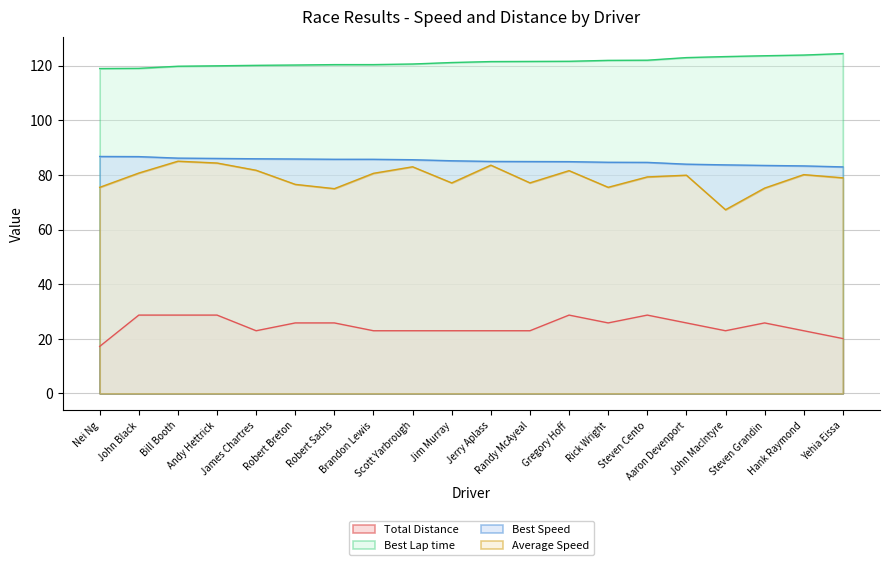

What is the difference between the second highest and second lowest values in the Best Lap time series?

4.9